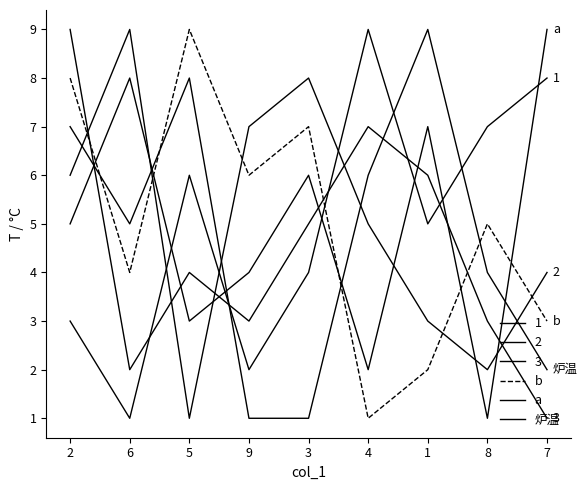

What is the sum of the 炉温 values at 6 and 5?

13